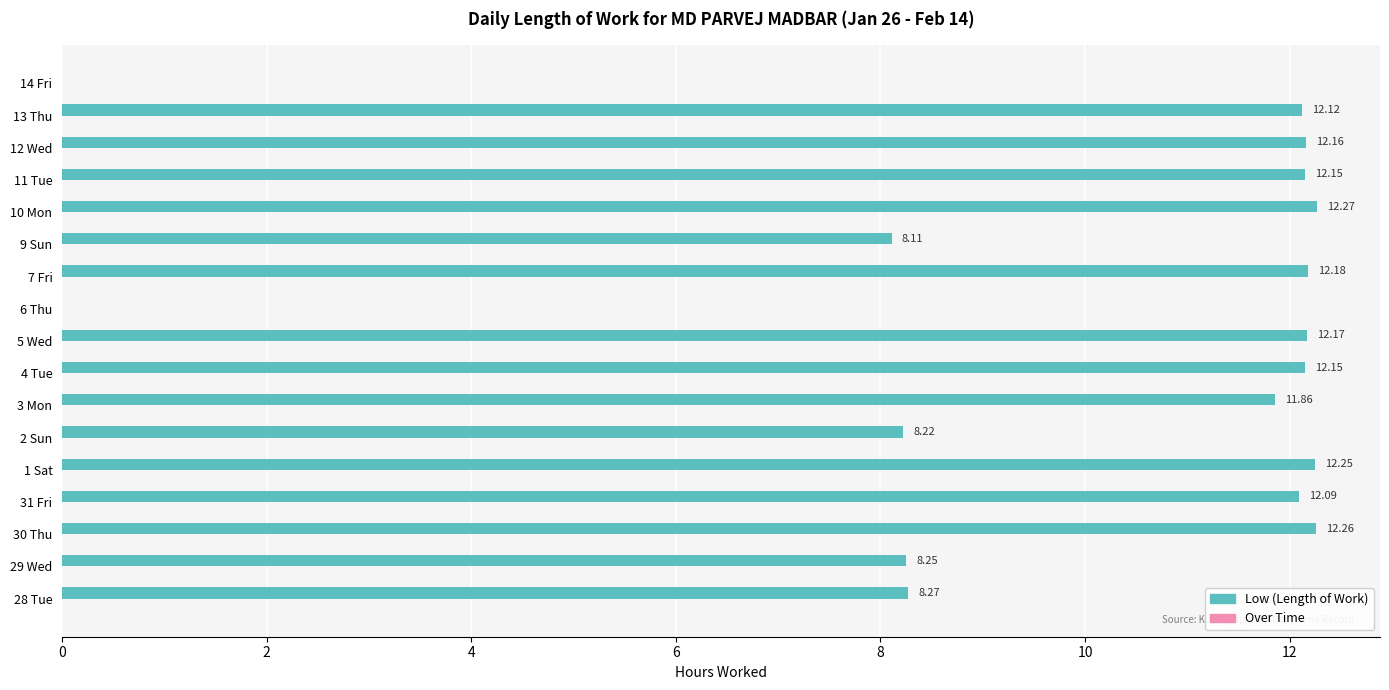

What is the change in value from 29 Wed to 10 Mon?

+4.0